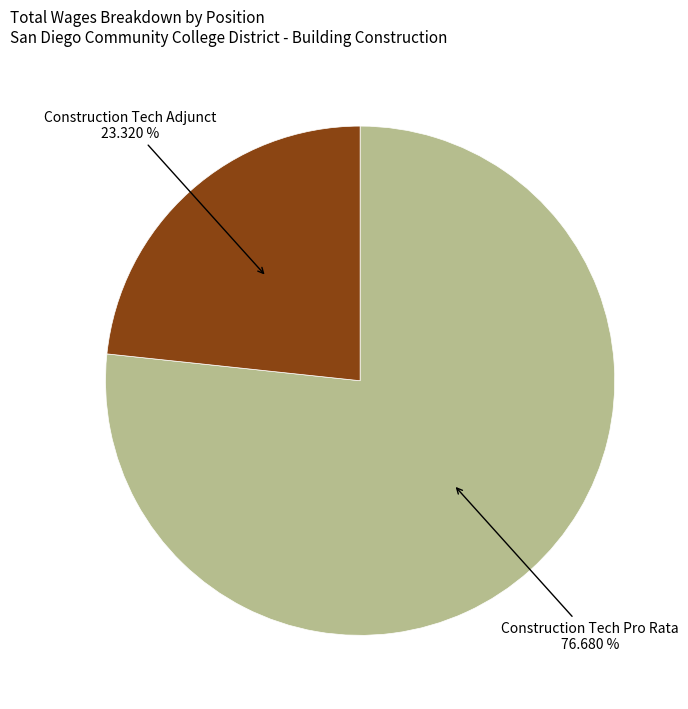

How many segments does this pie chart have?

2